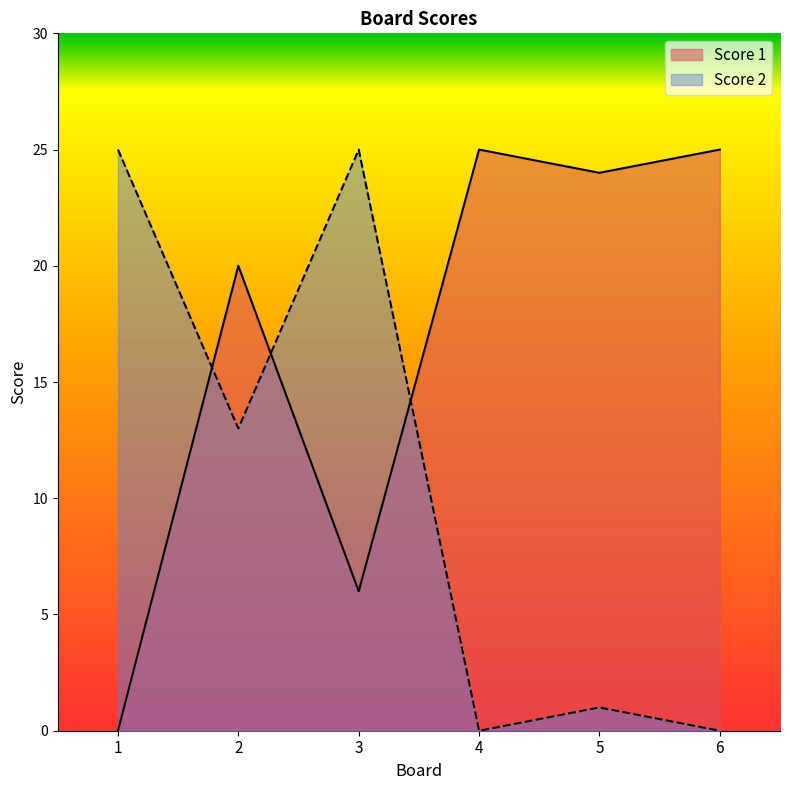

What are all the series names shown in the legend?

Score 1, Score 2